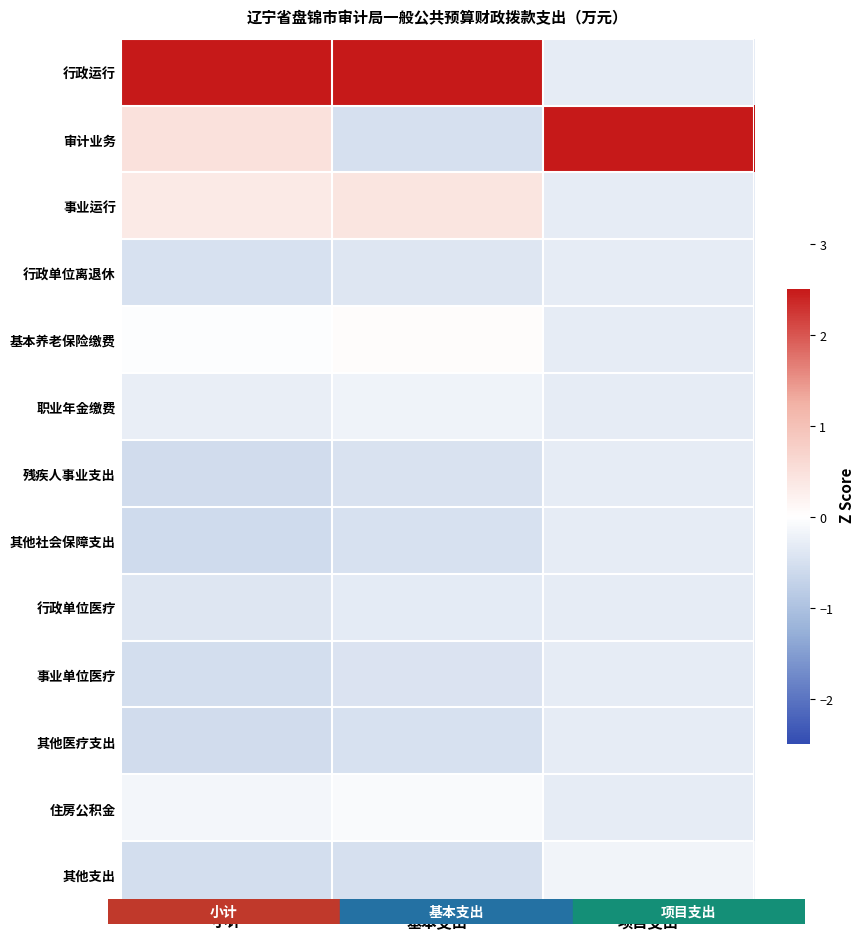

At how many categories does at least one series exceed 1?

3